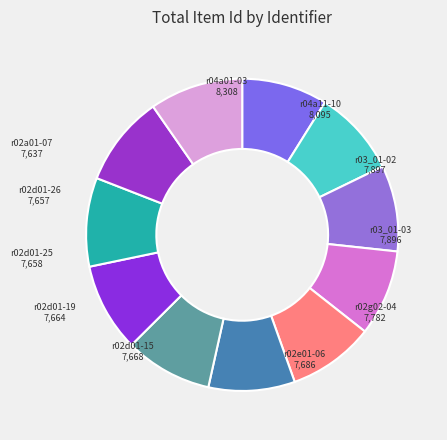

Is it true that r02a01-07 is 9% of the pie?

True